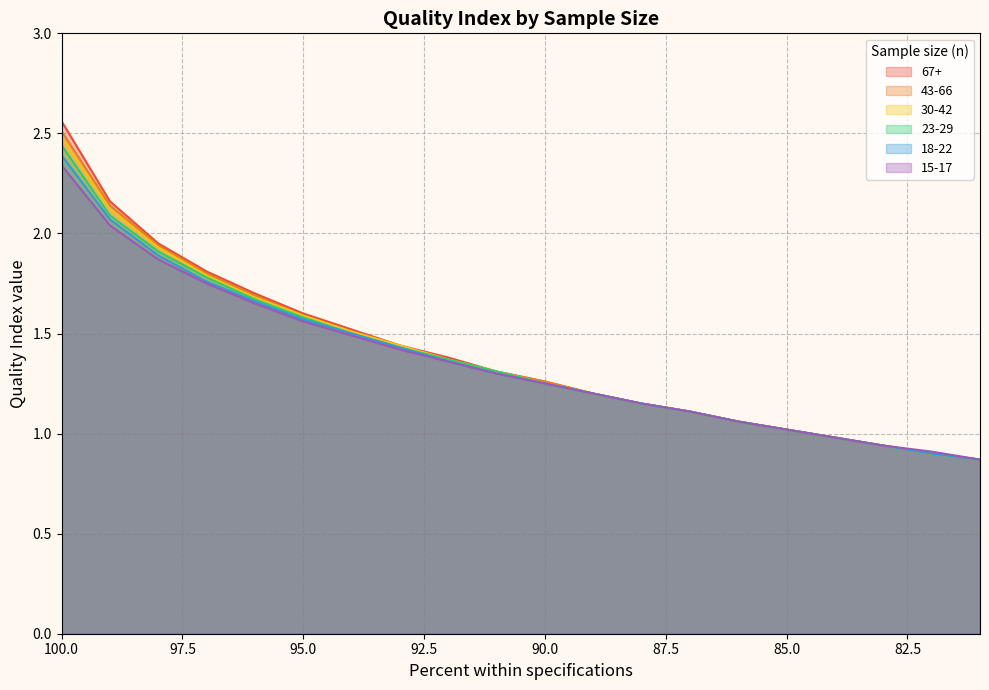

Where is 18-22 nearest to the value 1?

85